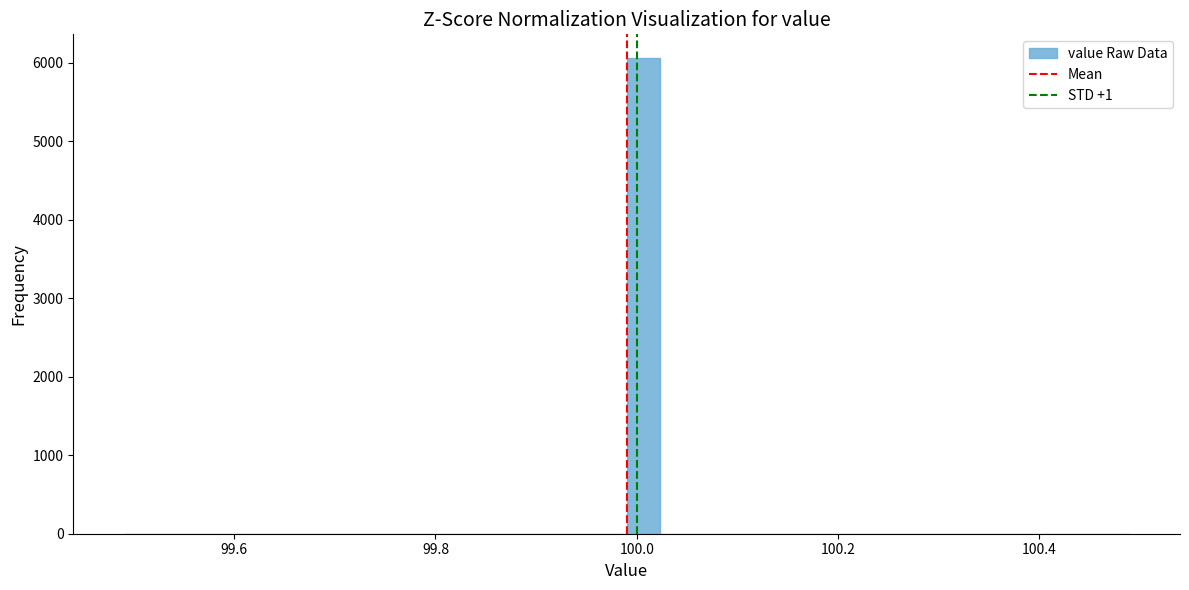

Around what value on the x-axis is the tallest bar? Give the approximate position of its centre, as read against the axis.

100.00